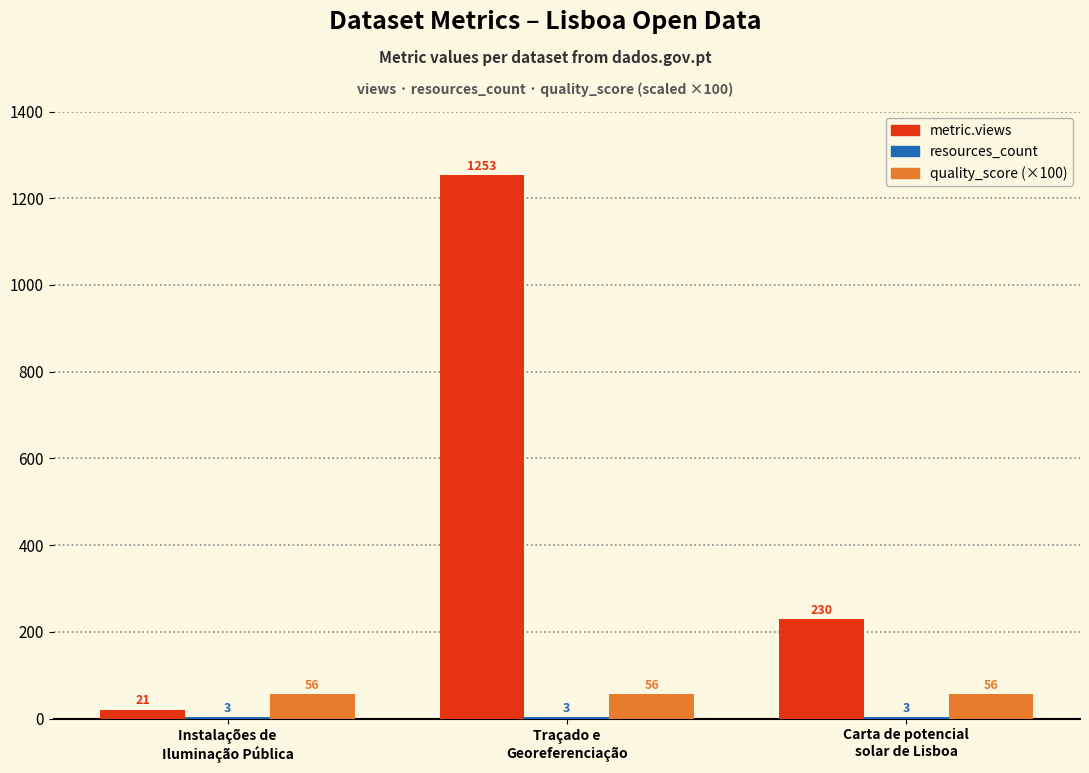

What value does the metric.views series have at Carta de potencial
solar de Lisboa?

230.0